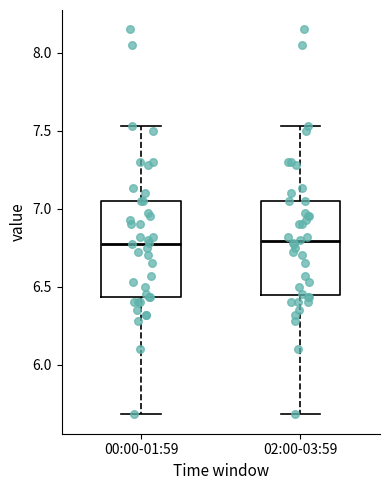

Where does the lower whisker of the box for 00:00-01:59 end on the y-axis? The values are not printed on the chart, so give them approximately, as read against the axis.

5.70